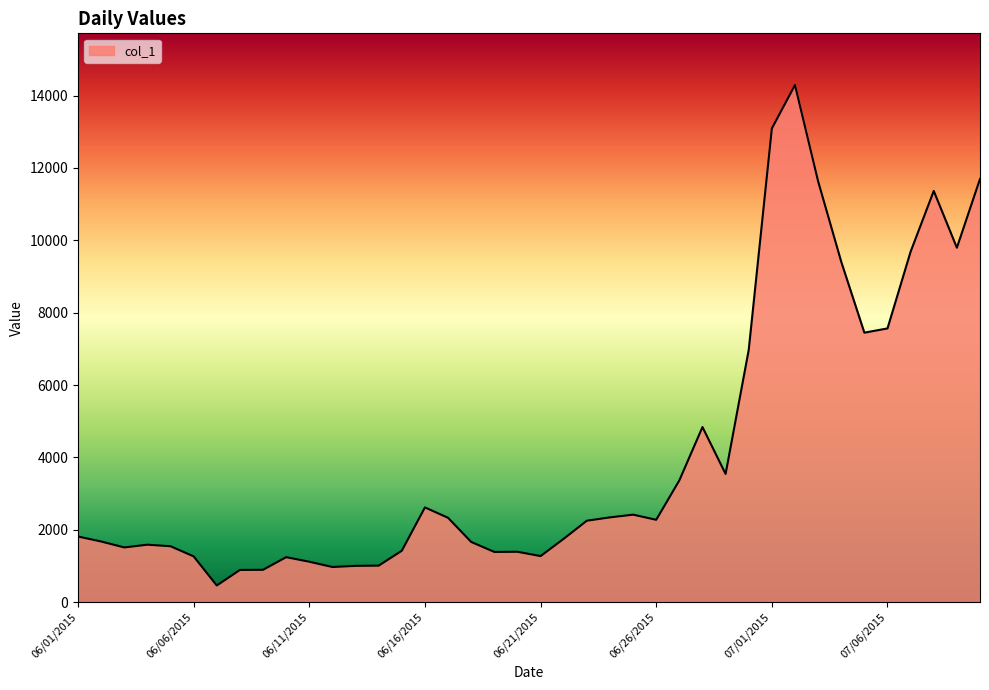

What is the minimum value shown in the chart?

459